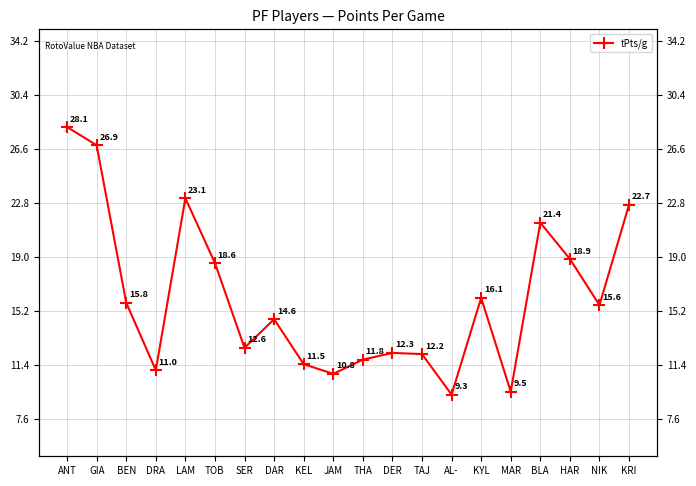

The value at LAM is 14.1. True or false?

False